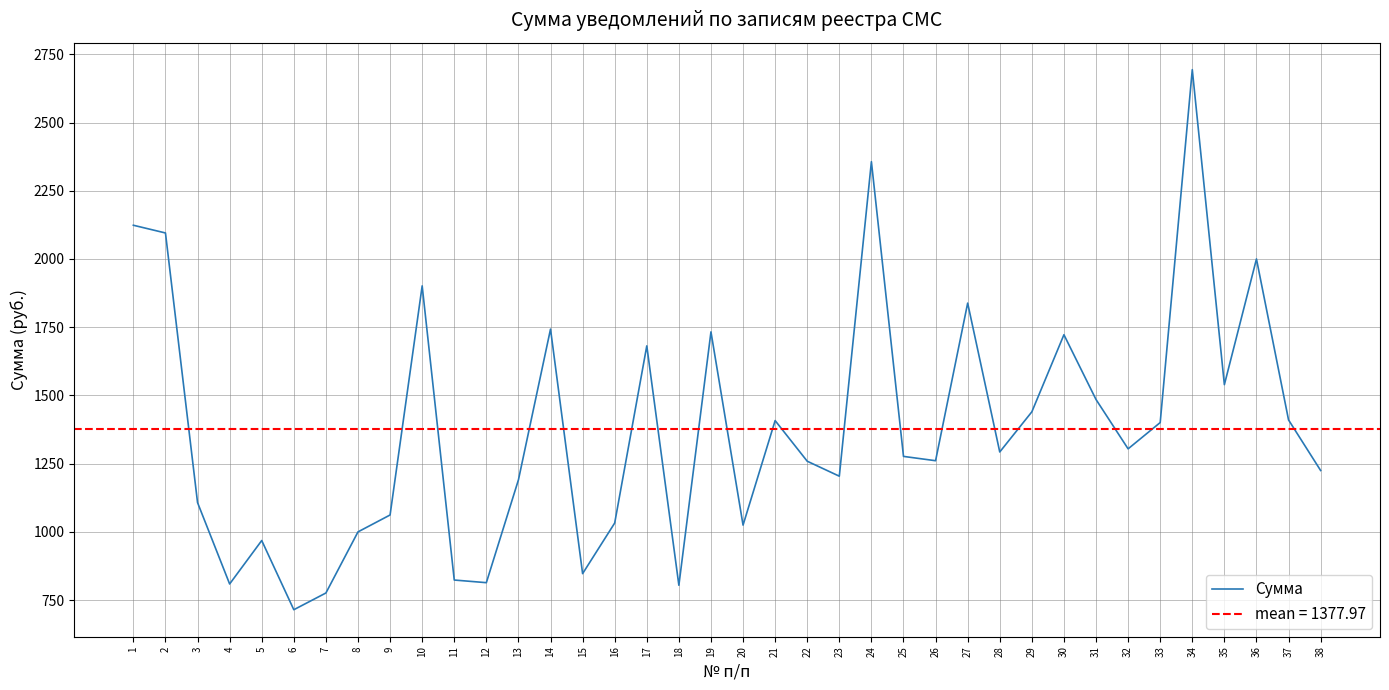

What is the average value?

1378.0